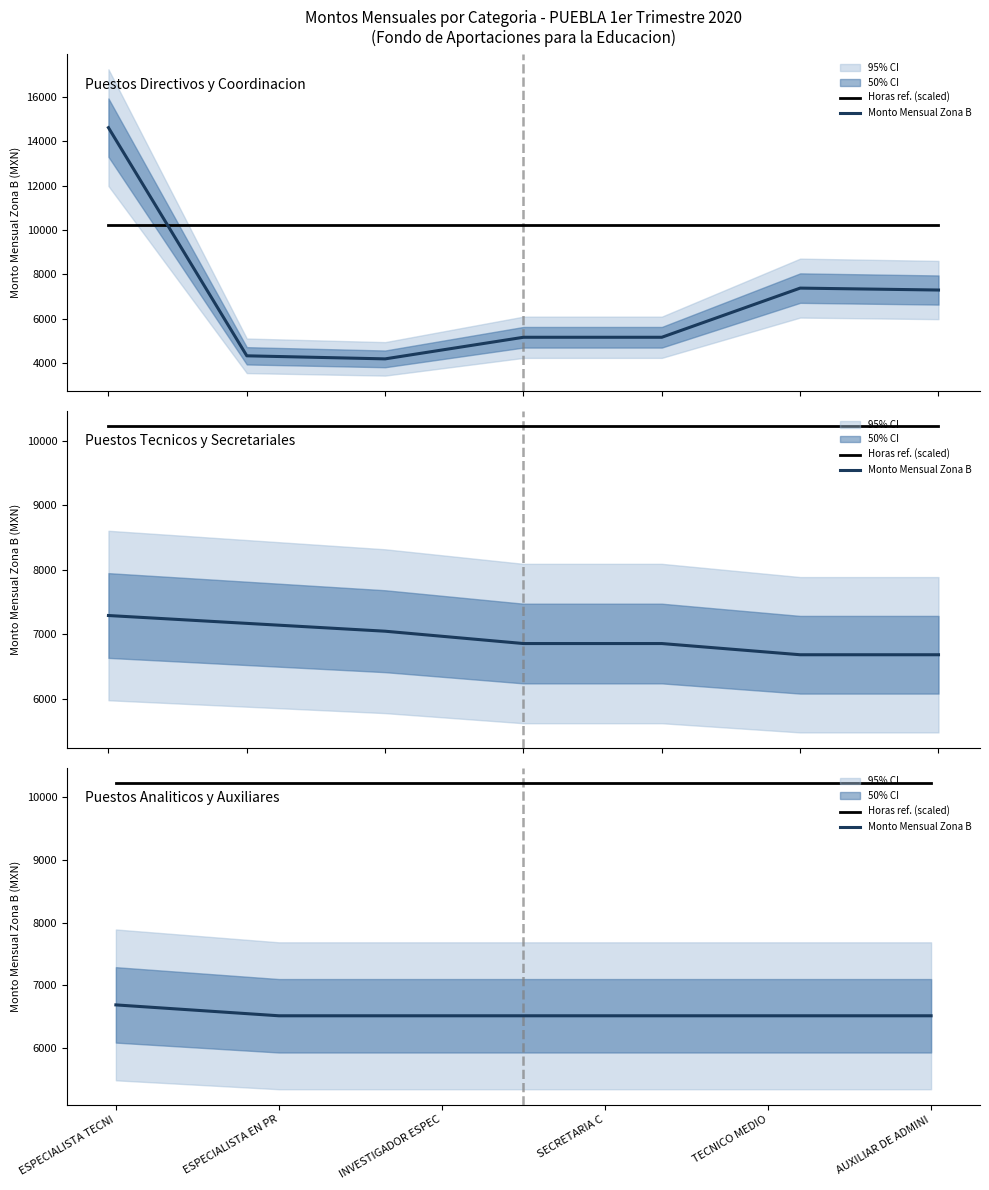

True or false: Horas ref. (scaled) has a value of 10227.7 at INVESTIGADOR ESPEC.

True